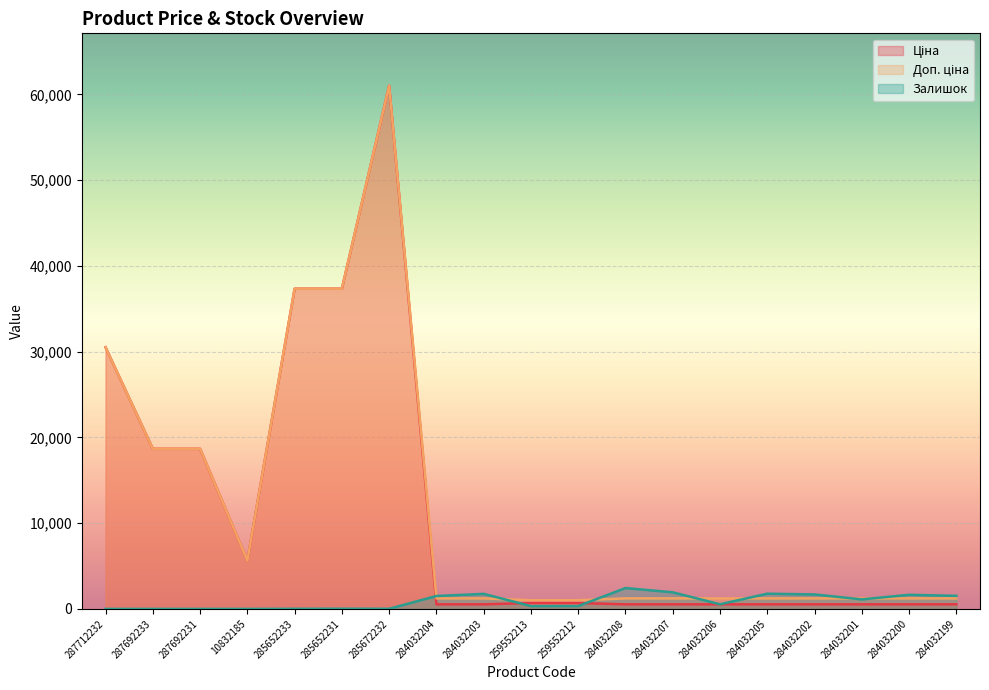

Reading left to right, list all the values displayed in this chart.

Ціна: 30512.3	18671.5	18671.5	5636.0	37343.0	37343.0	61024.7	535.4	535.4	689.1	689.1	535.4	535.4	535.4	535.4	535.4	535.4	535.4	535.4
Доп. ціна: 30512.3	18671.5	18671.5	5636.0	37343.0	37343.0	61024.7	1227.2	1227.2	1017.8	1017.8	1227.2	1227.2	1227.2	1227.2	1227.2	1227.2	1227.2	1227.2
Залишок: 0.0	0.0	0.0	1.0	12.0	22.0	15.0	1506.0	1756.0	330.0	333.0	2433.0	1936.0	541.0	1775.0	1687.0	1111.0	1646.0	1525.0